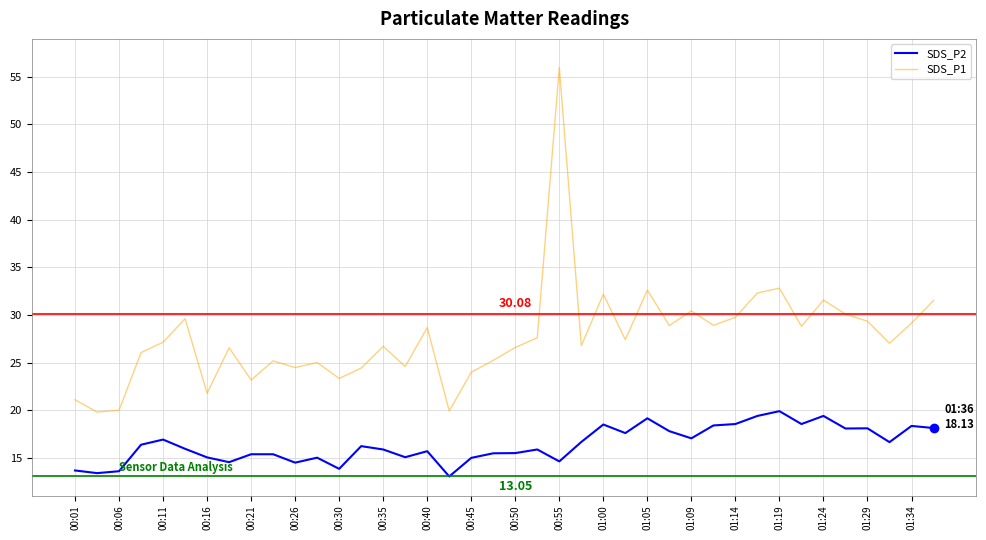

True or false: SDS_P2 and SDS_P1 intersect in this chart.

False